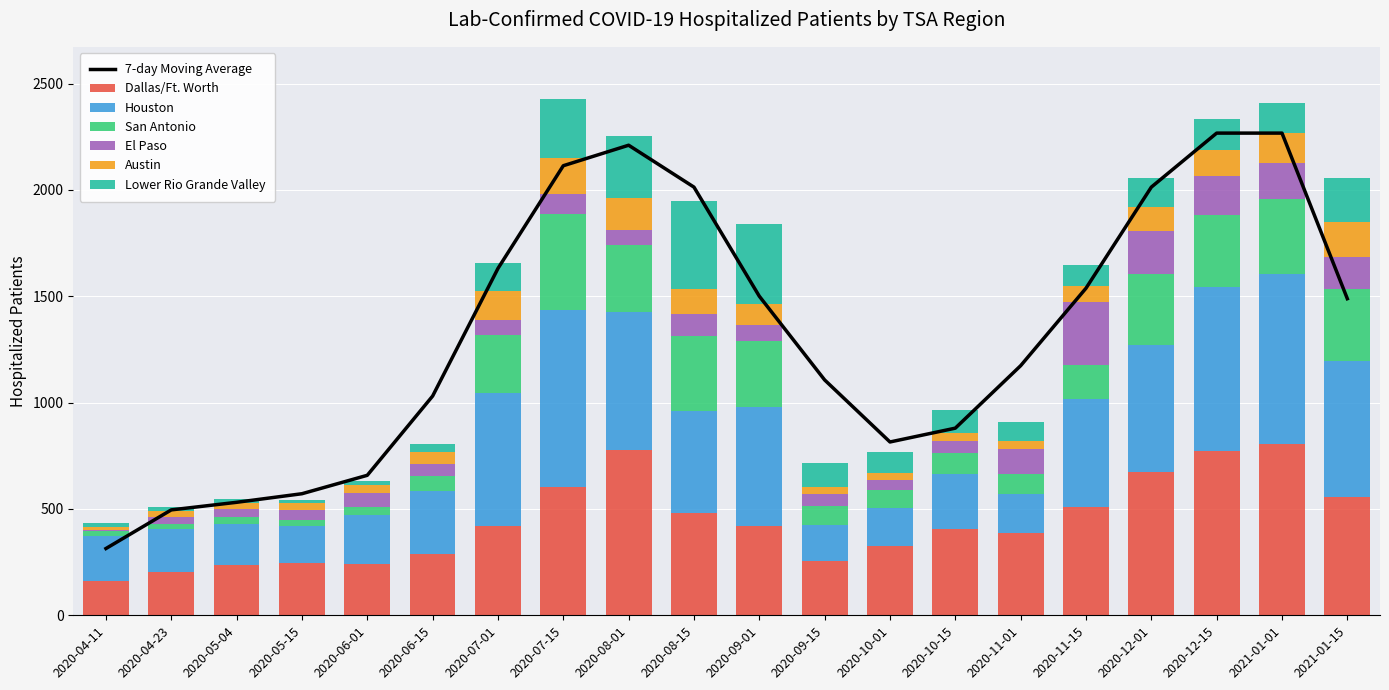

What is the maximum value for Dallas/Ft. Worth?

807